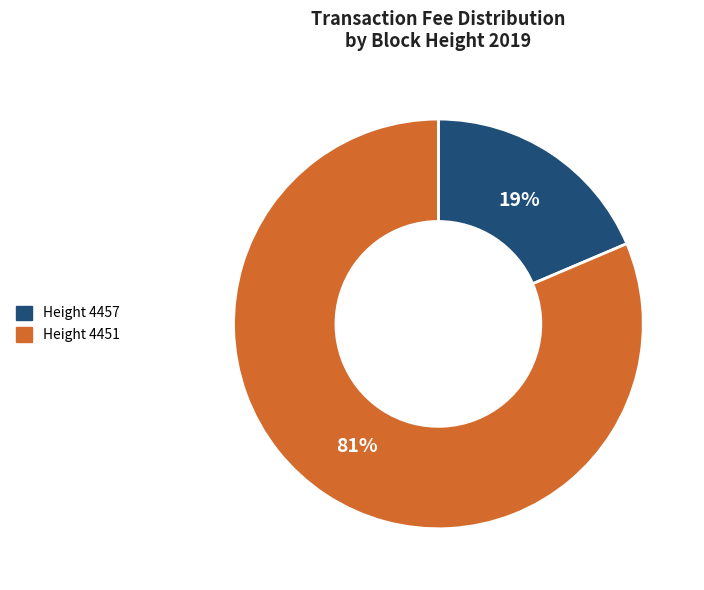

Which slice is the largest?

Height 4451